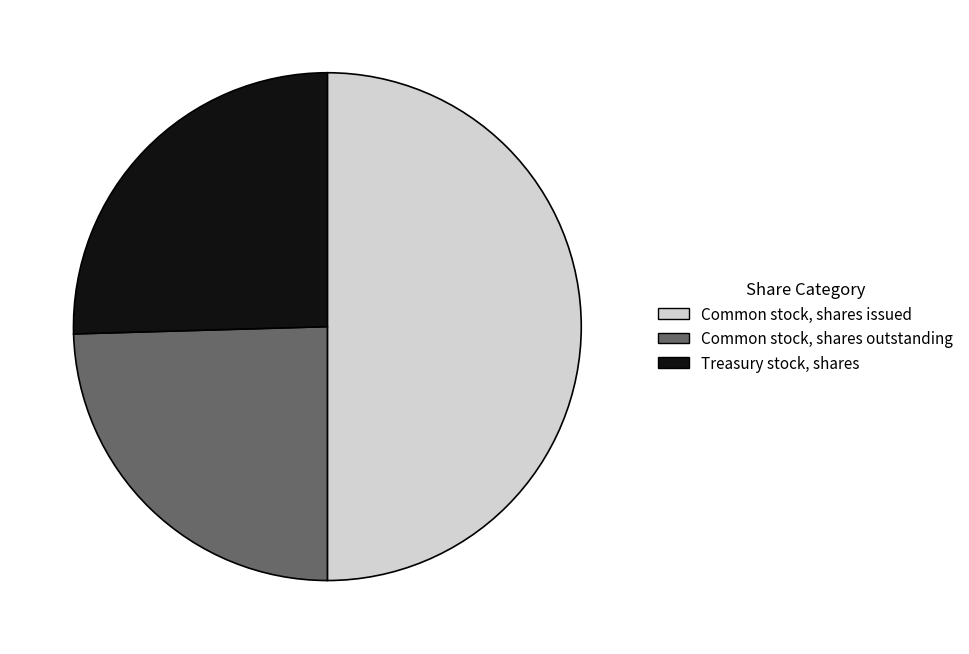

Rank the categories by value from highest to lowest.

Common stock, shares issued, Treasury stock, shares, Common stock, shares outstanding